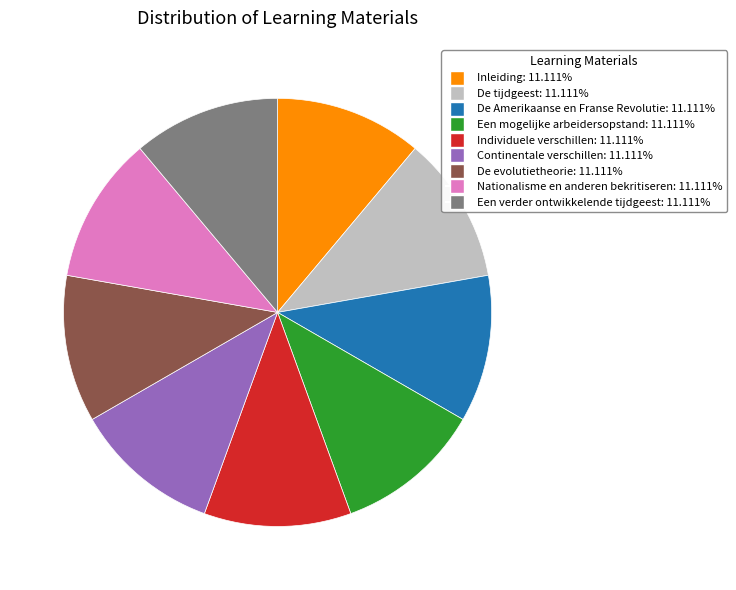

Approximately how many times larger is the value at De tijdgeest compared to Continentale verschillen?

1.0